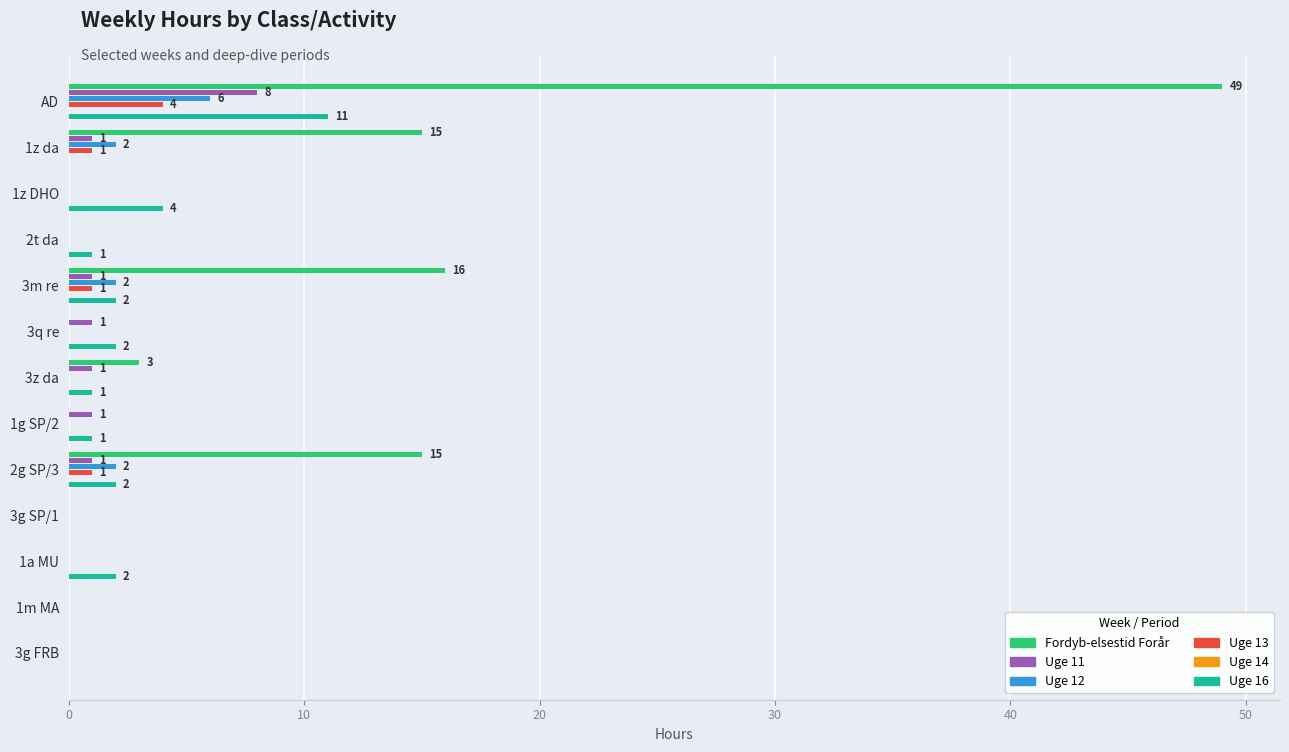

How many values in Uge 12 are above zero?

4